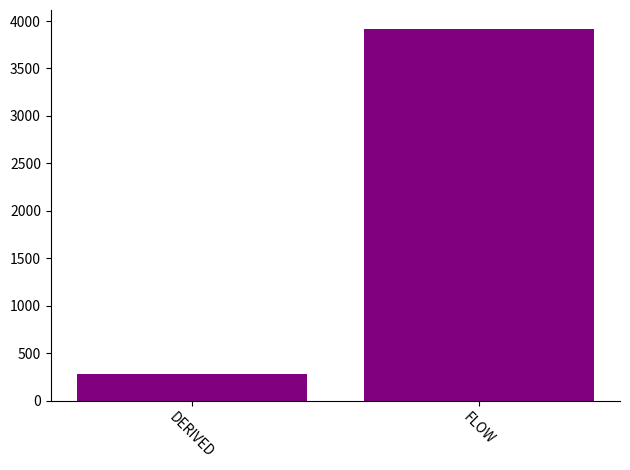

Rank the categories by value from highest to lowest.

FLOW, DERIVED